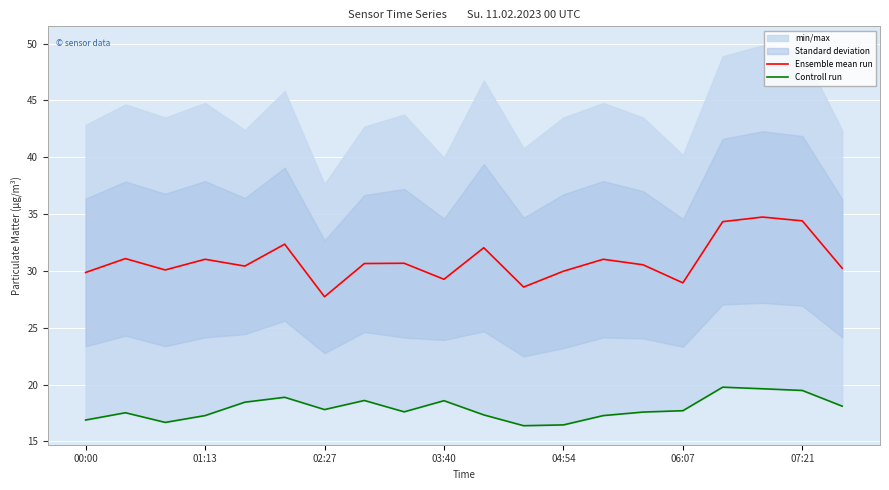

At how many categories does at least one series exceed 24?

20